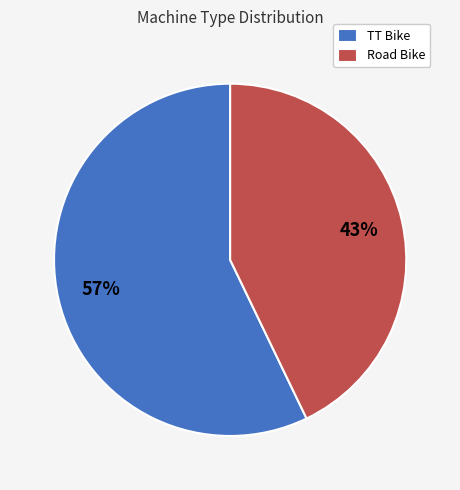

Which category has the smallest portion of the pie?

Road Bike